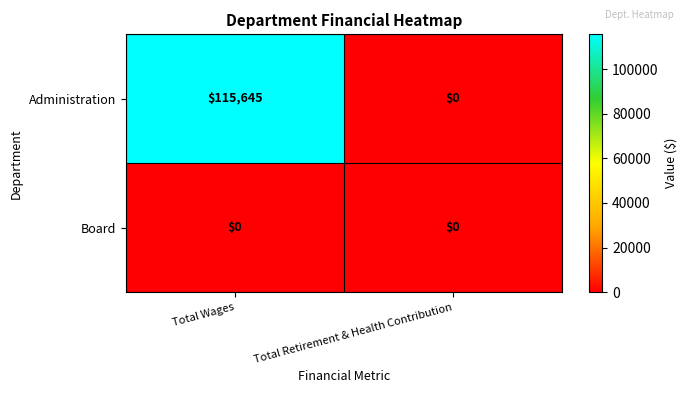

How many distinct data groups are displayed?

2